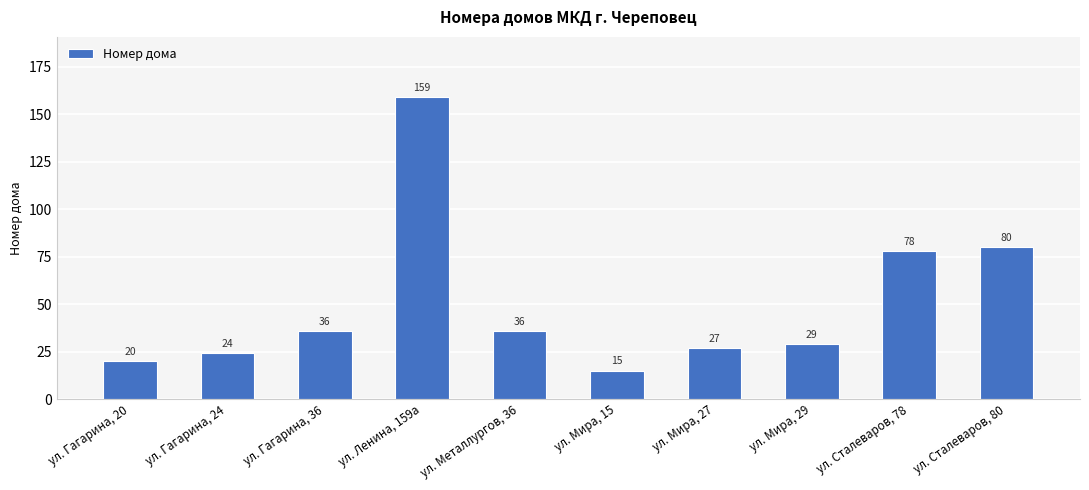

The chart shows a value of 45 at ул. Мира, 27. True or false?

False